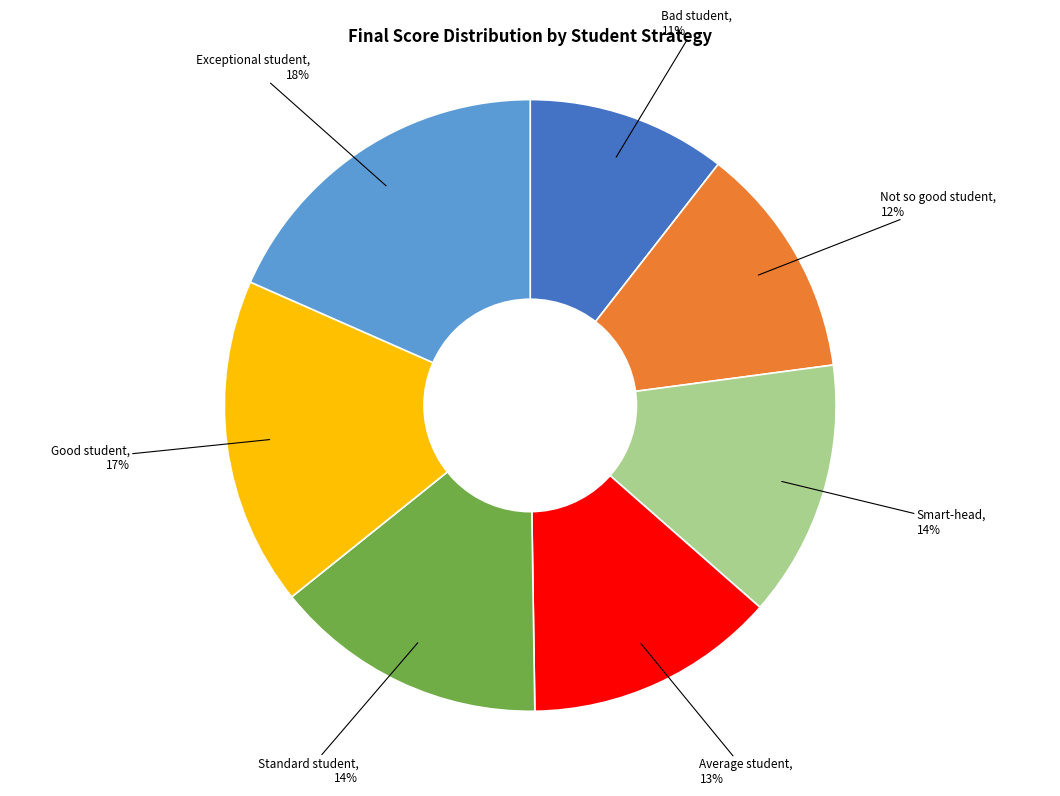

Is it true that Smart-head is 25% of the pie?

False